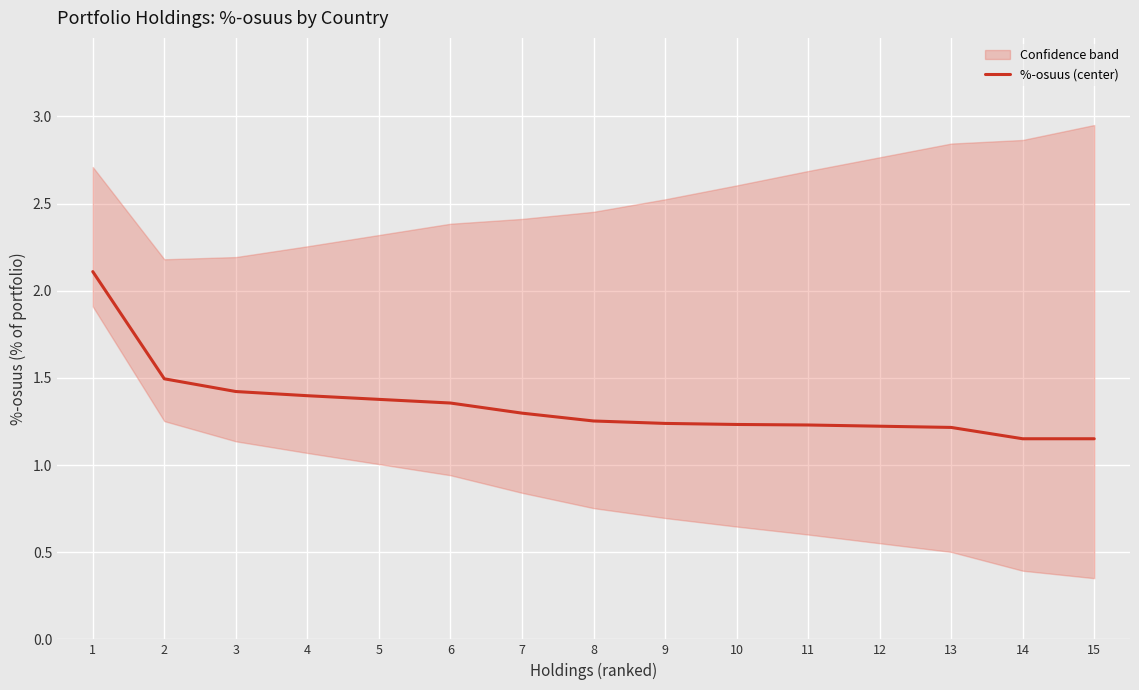

What is the value of the 2nd point from the left?

1.5